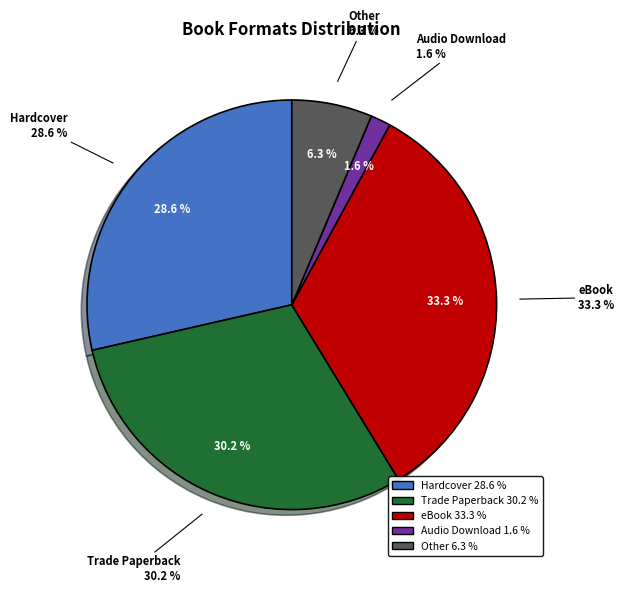

The eBook slice represents 33% of the pie. True or false?

True